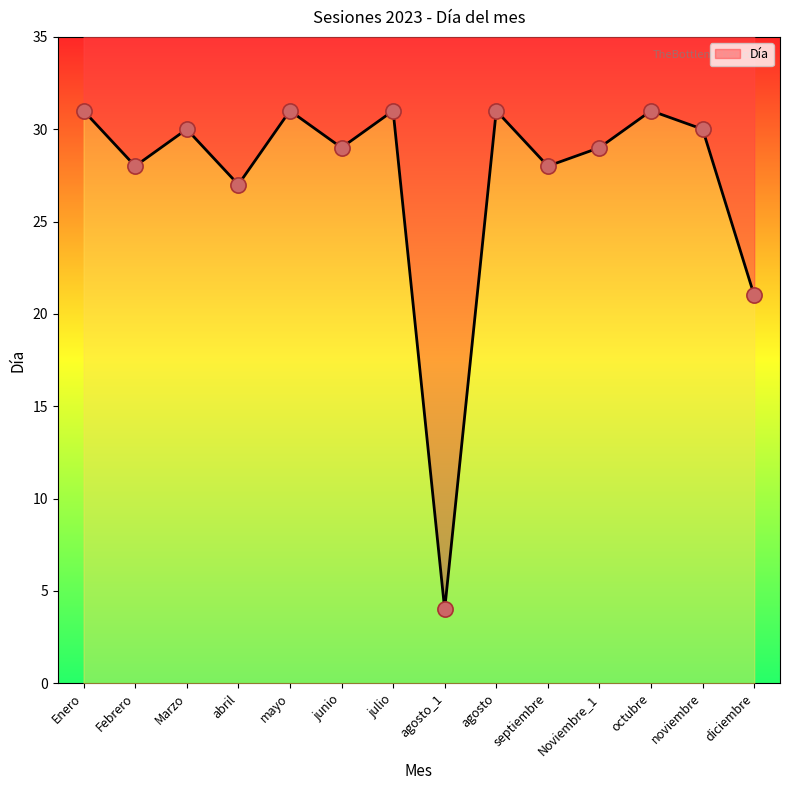

Which has a higher value, mayo or diciembre?

mayo